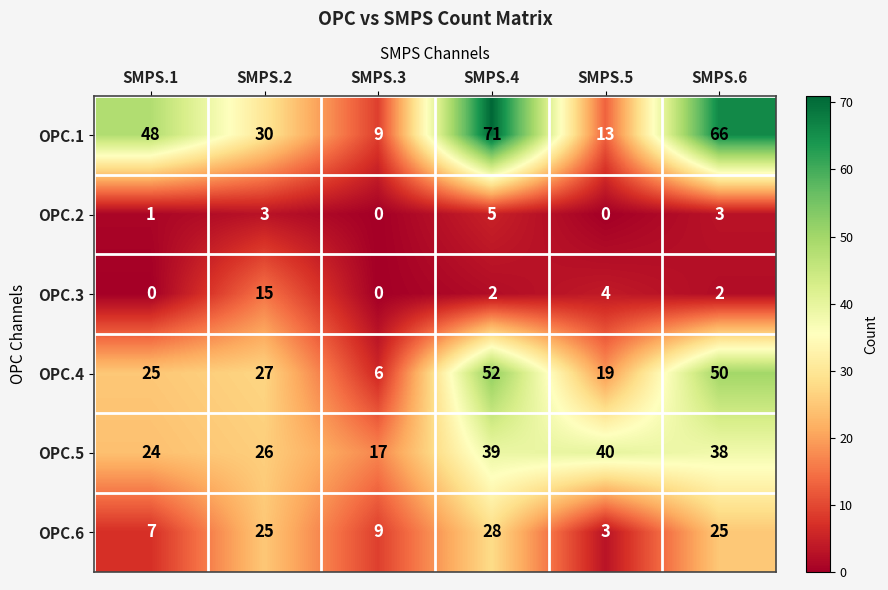

Which category has the lowest value in the OPC.6 series?

SMPS.5